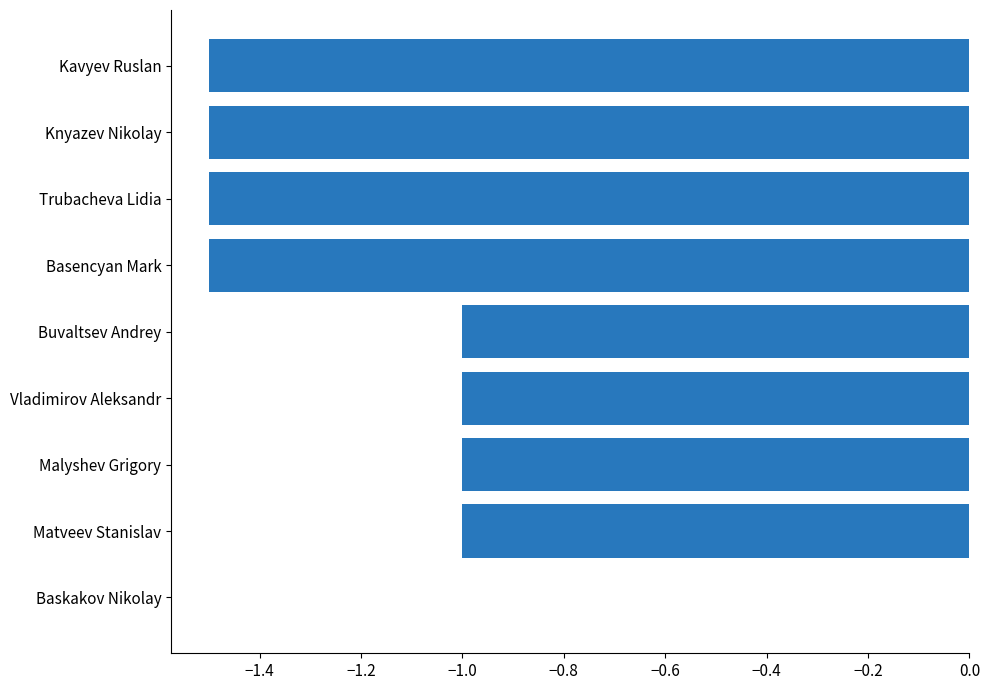

Which has a higher value, Buvaltsev Andrey or Baskakov Nikolay?

Baskakov Nikolay